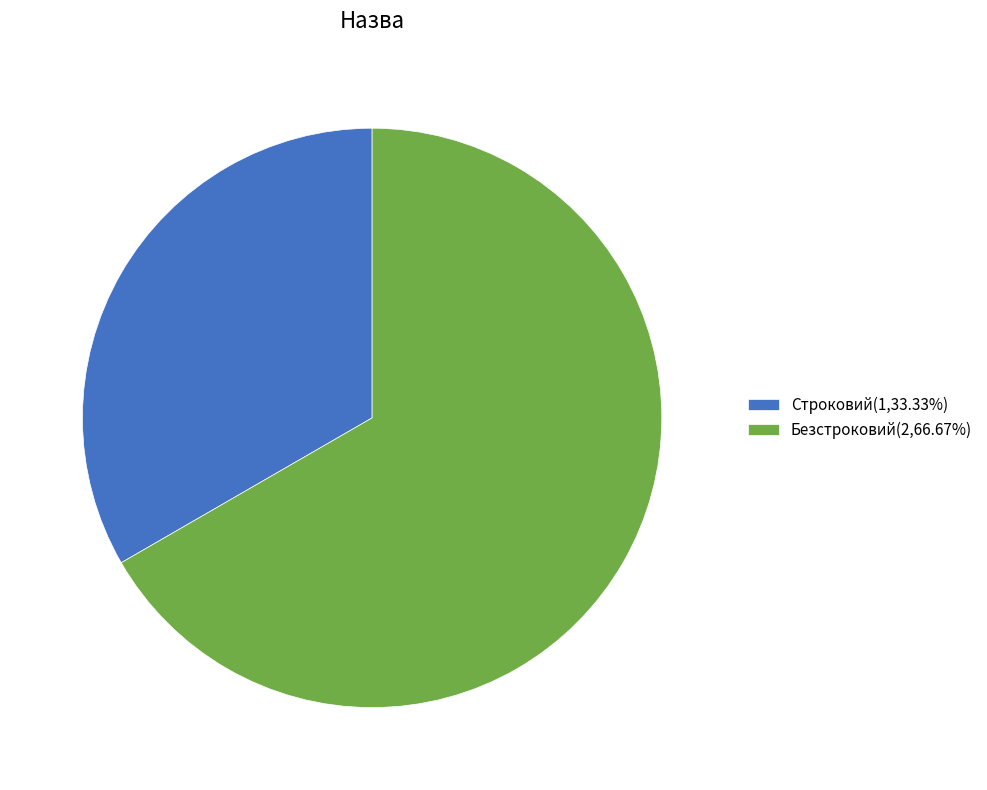

Rank the categories by value from highest to lowest.

Безстроковий, Строковий